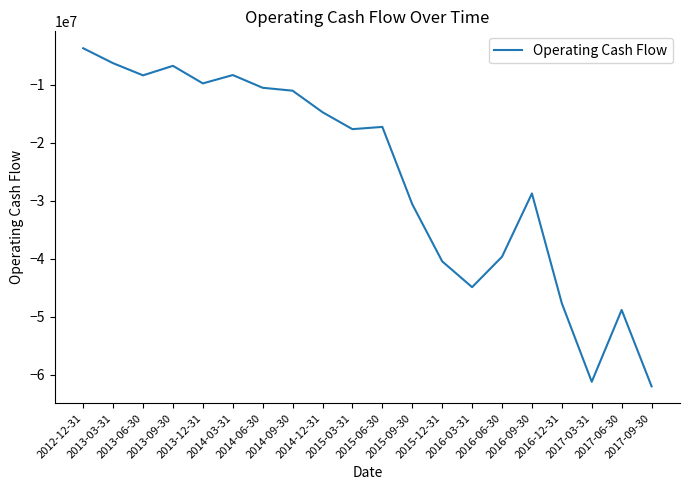

What is the difference between the maximum and minimum values?

58279000